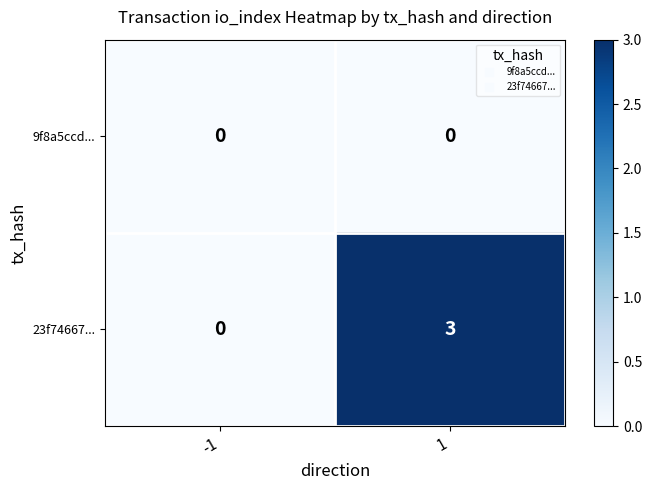

Reading left to right, what are all the values shown in this chart?

9f8a5ccd...: 0	0
23f74667...: 0	3